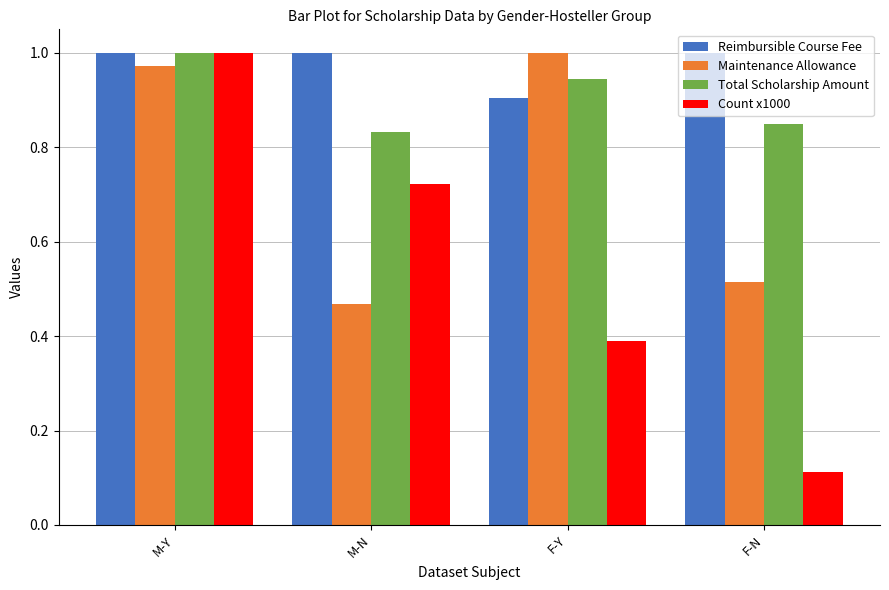

What is the label of the 1st bar from the right?

F-N